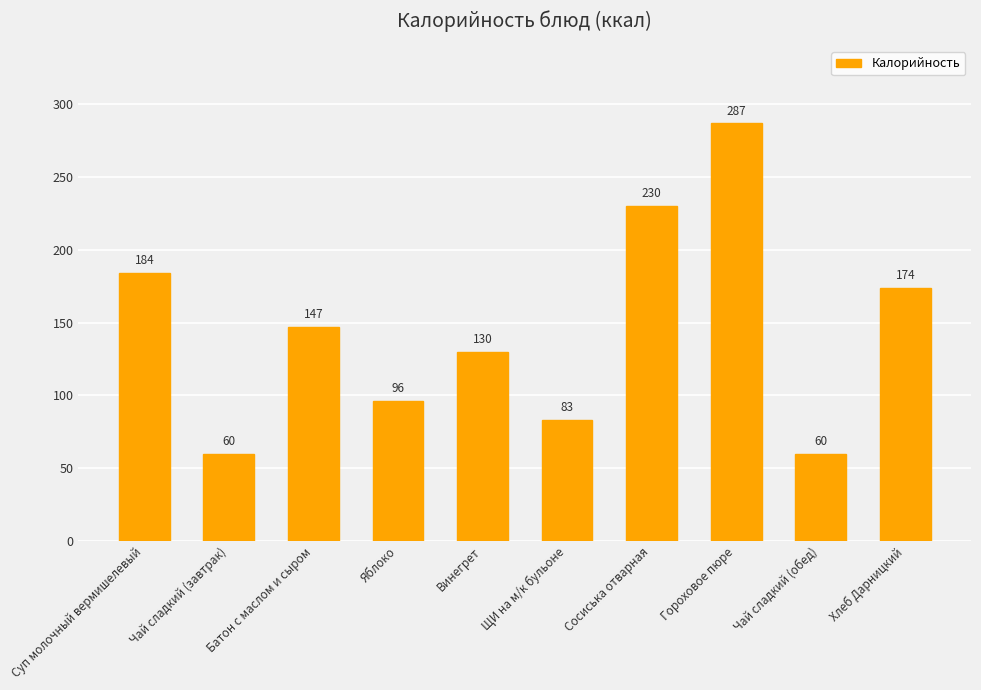

Approximately how many times larger is the value at Яблоко compared to Сосиська отварная?

0.4